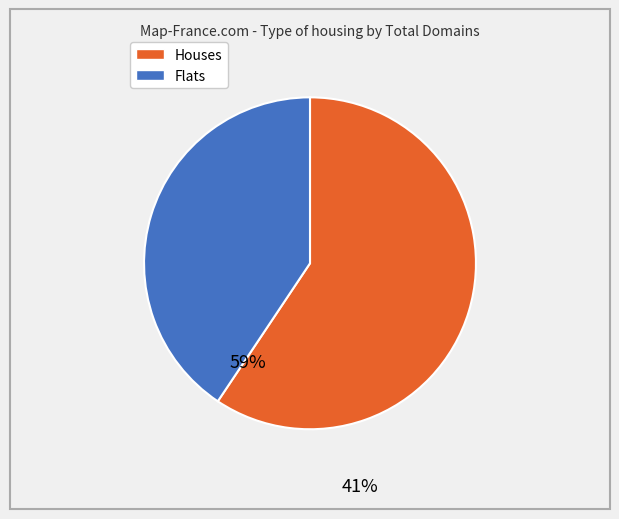

Is there any slice that represents more than half of the pie?

Yes